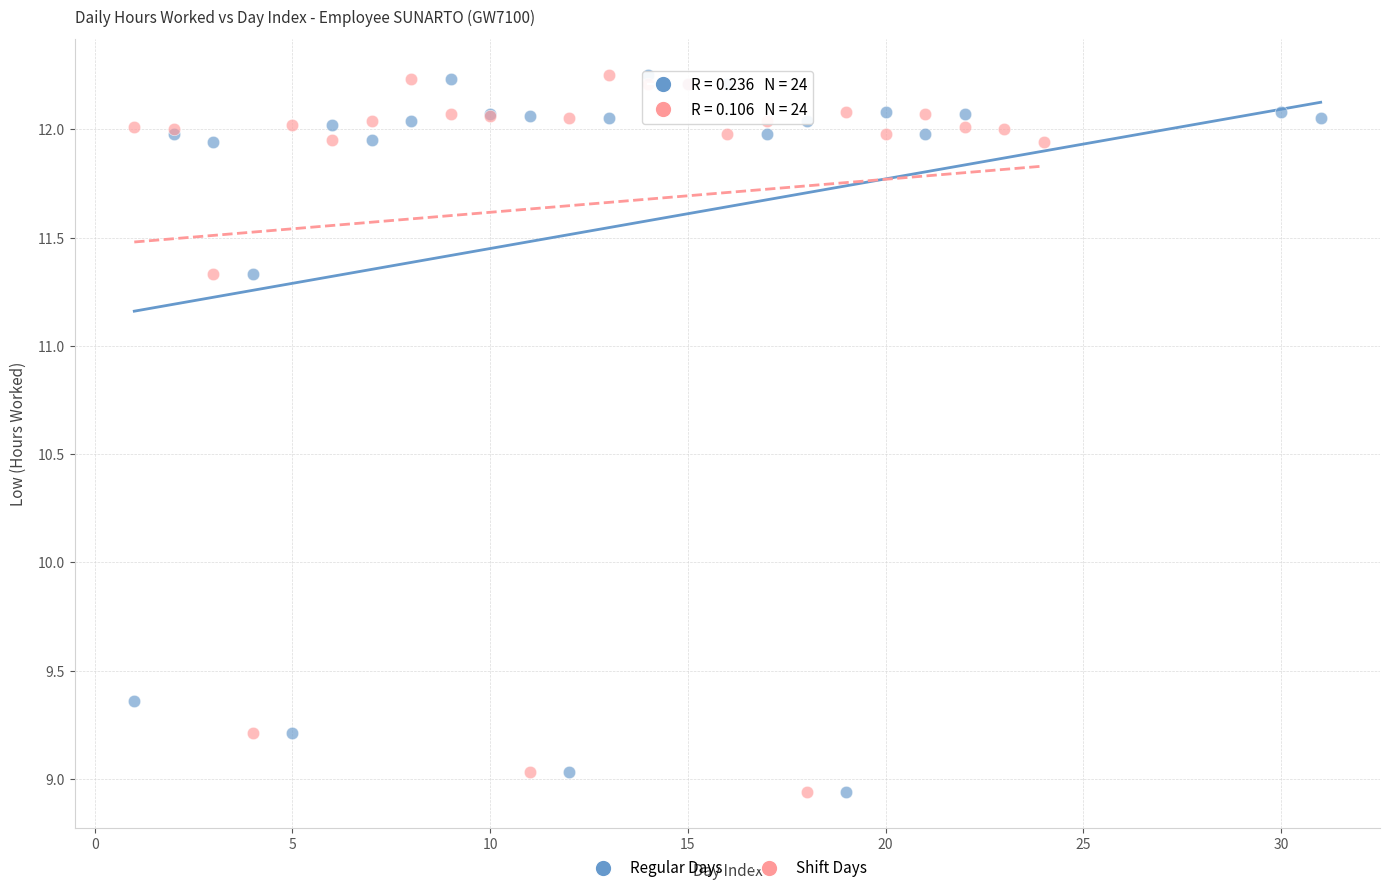

What are all the series names shown in the legend?

Regular Days, Shift Days